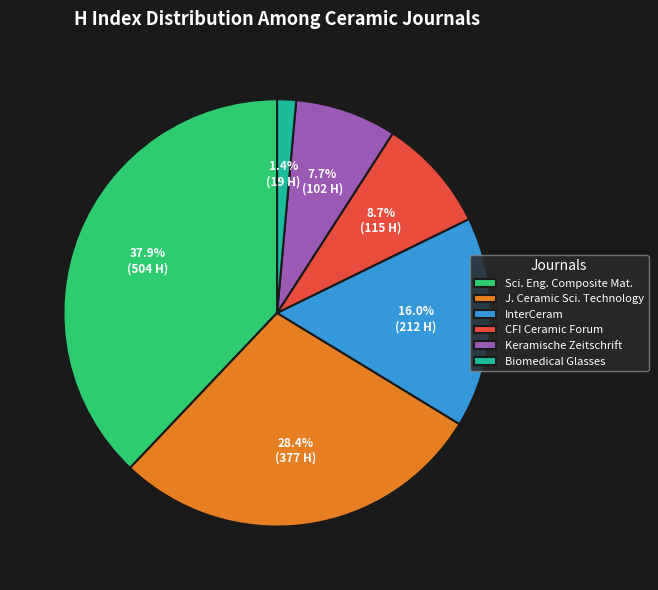

Does any single category account for the majority?

No